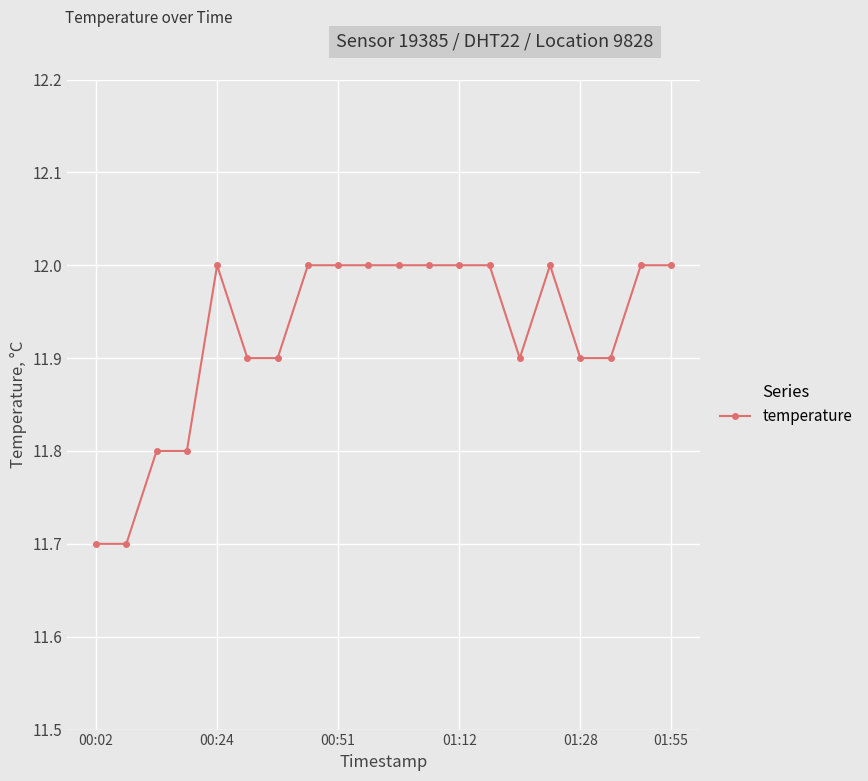

What is the value of the 6th point from the left?

11.9